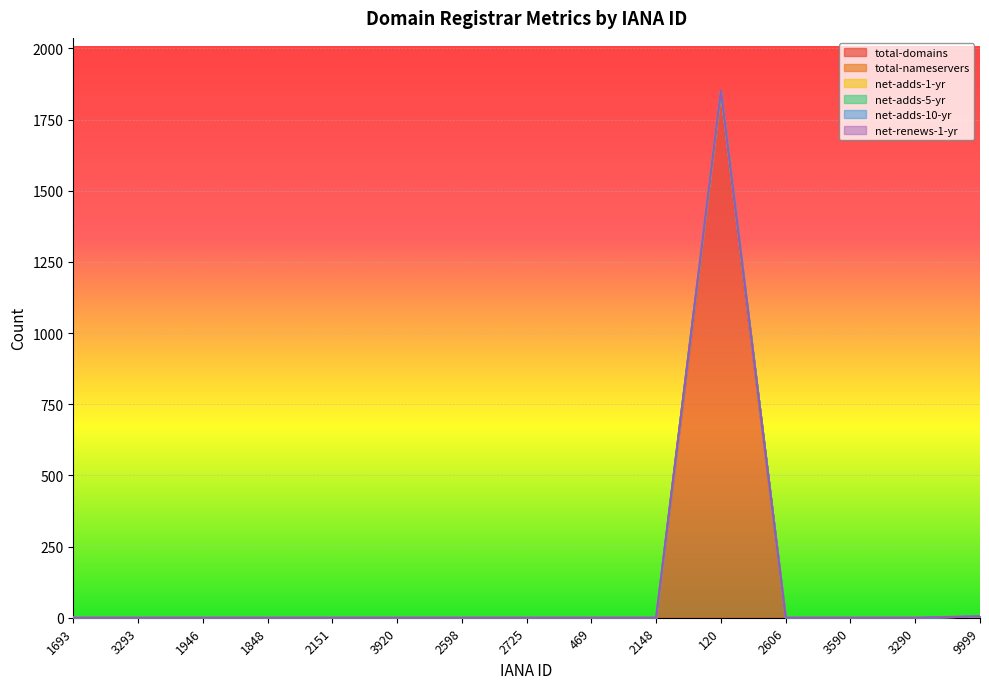

Rank the categories by total-nameservers value from lowest to highest.

1693, 3293, 1946, 1848, 2151, 3920, 2598, 2725, 469, 2148, 2606, 3590, 3290, 9999, 120